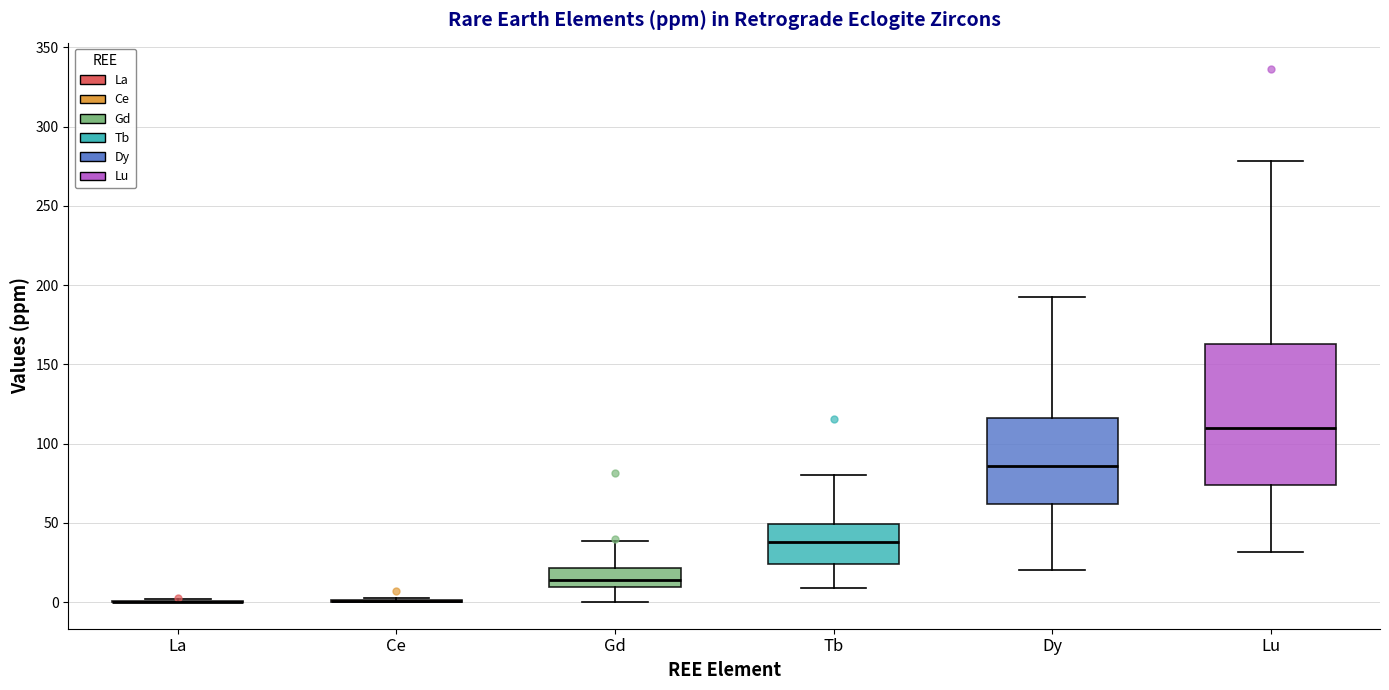

Reading left to right, transcribe this box plot: for each box, give where its median line is, the range the box spans, and where its two whiskers end, as read against the y-axis. The values are not printed on the chart, so give them approximately, as read against the axis.

La: box collapsed to a line at 0, whiskers 0 to 0
Ce: box collapsed to a line at 0, whiskers 0 to 5
Gd: median 15, box 10 to 20, whiskers 0 to 40
Tb: median 40, box 25 to 50, whiskers 10 to 80
Dy: median 85, box 60 to 115, whiskers 20 to 190
Lu: median 110, box 75 to 165, whiskers 30 to 280